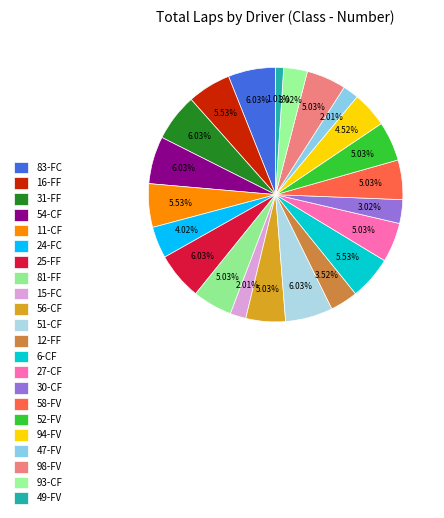

To the nearest percent, what percentage of the pie is 12-FF?

4%